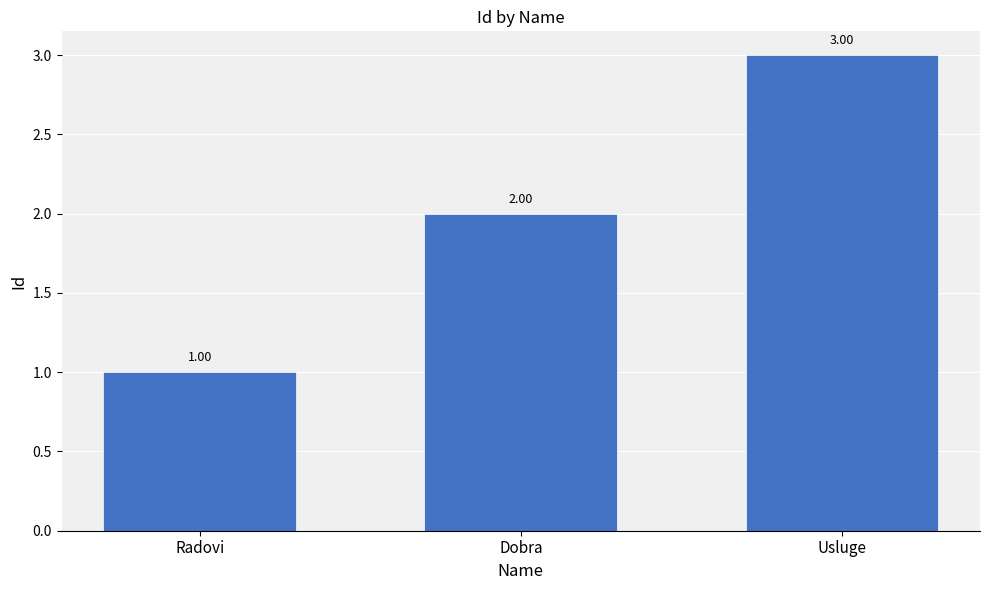

Are the bars grouped side by side (vs. stacked)?

No